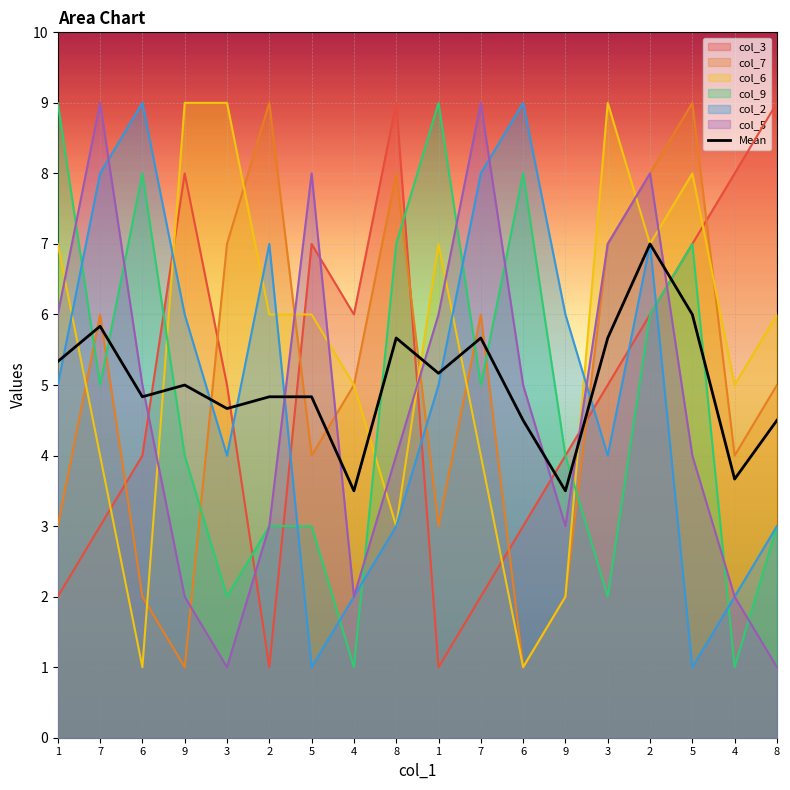

List the labels in order of value, largest first.

2, 5, 7, 8, 7, 3, 1, 1, 9, 6, 2, 5, 3, 6, 8, 4, 4, 9